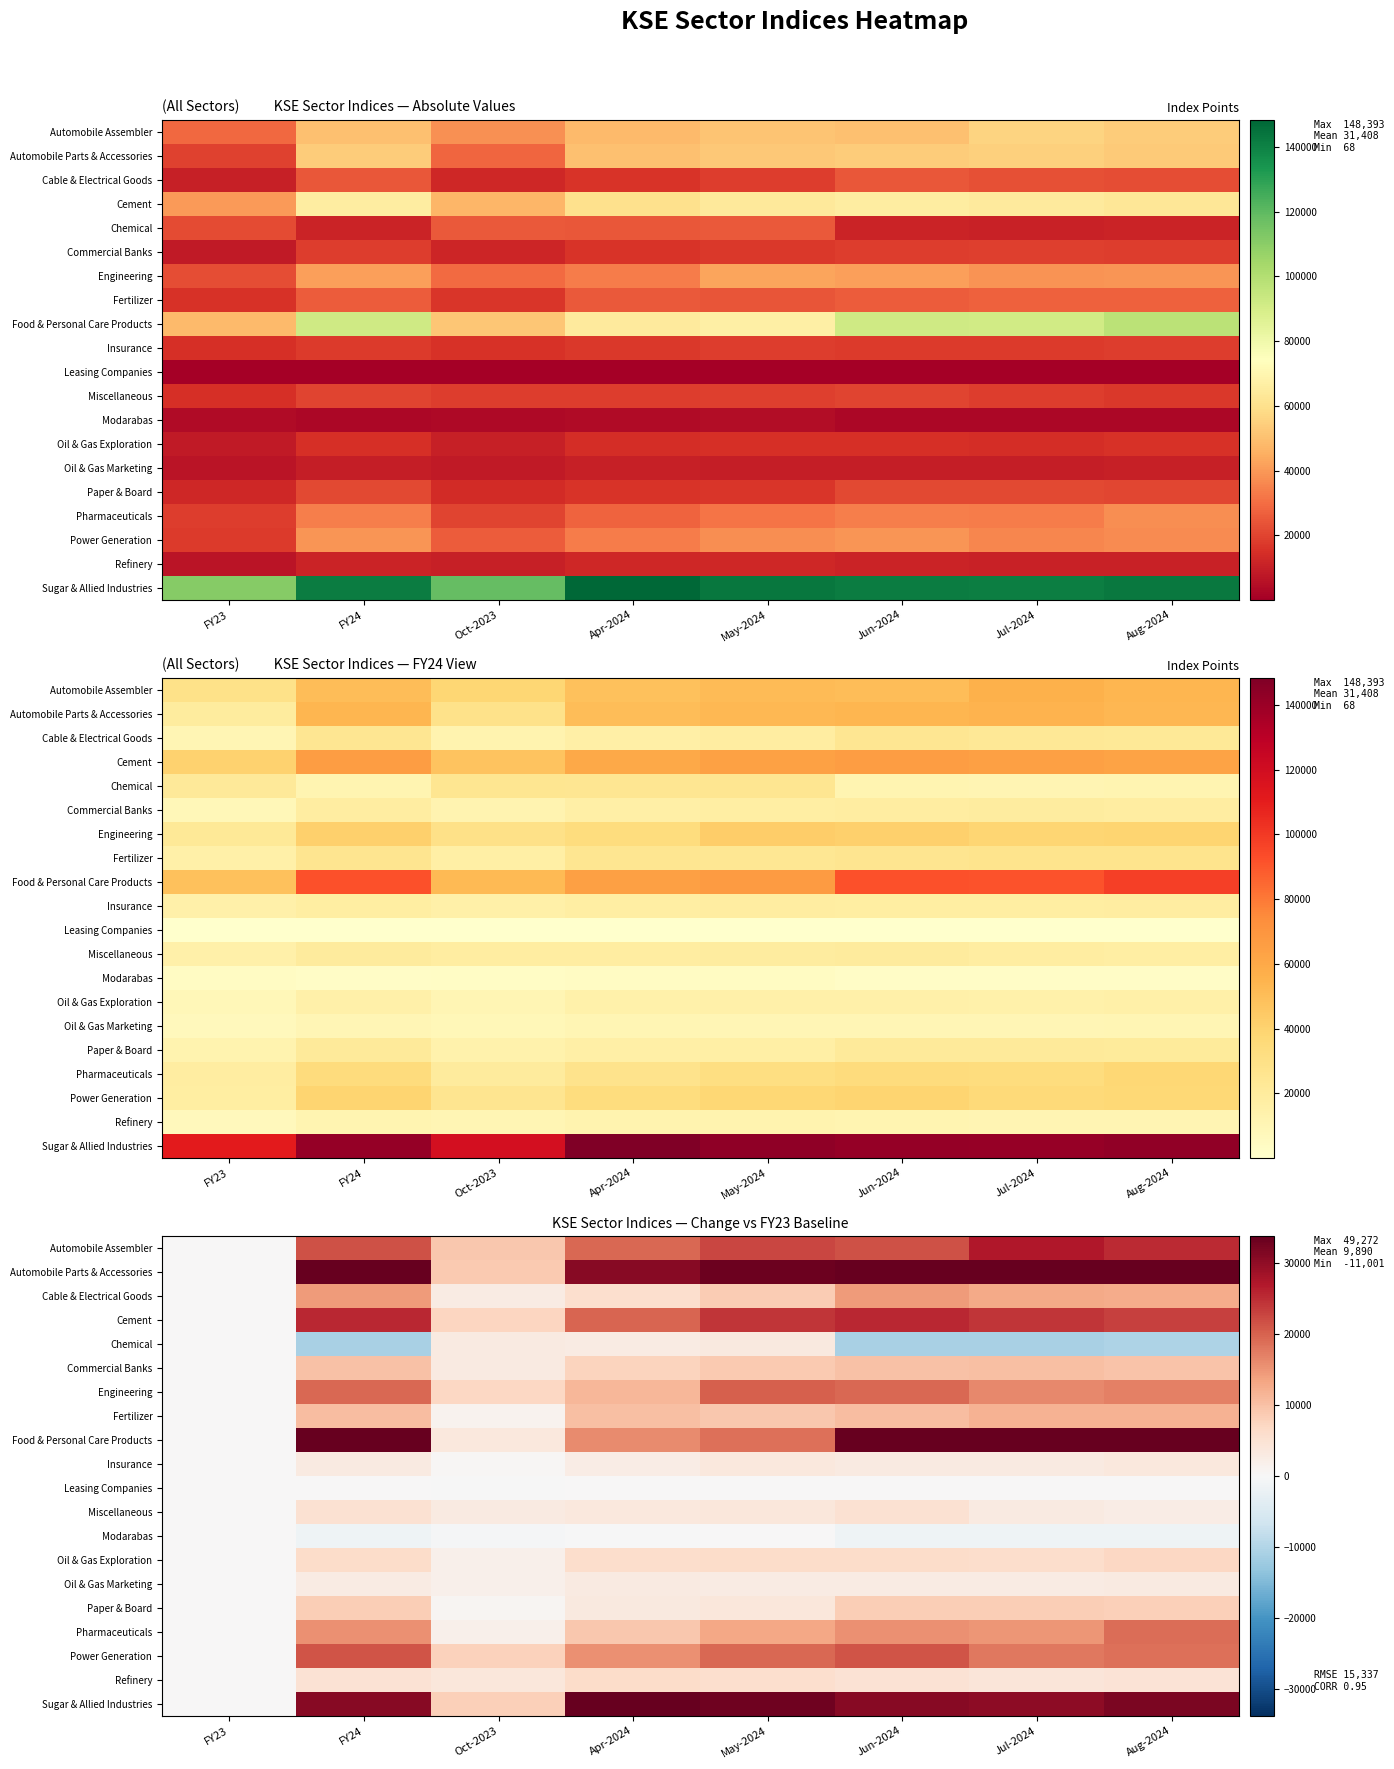

List the labels in order of Pharmaceuticals value, largest first.

Aug-2024, FY24, Jun-2024, Jul-2024, May-2024, Apr-2024, Oct-2023, FY23